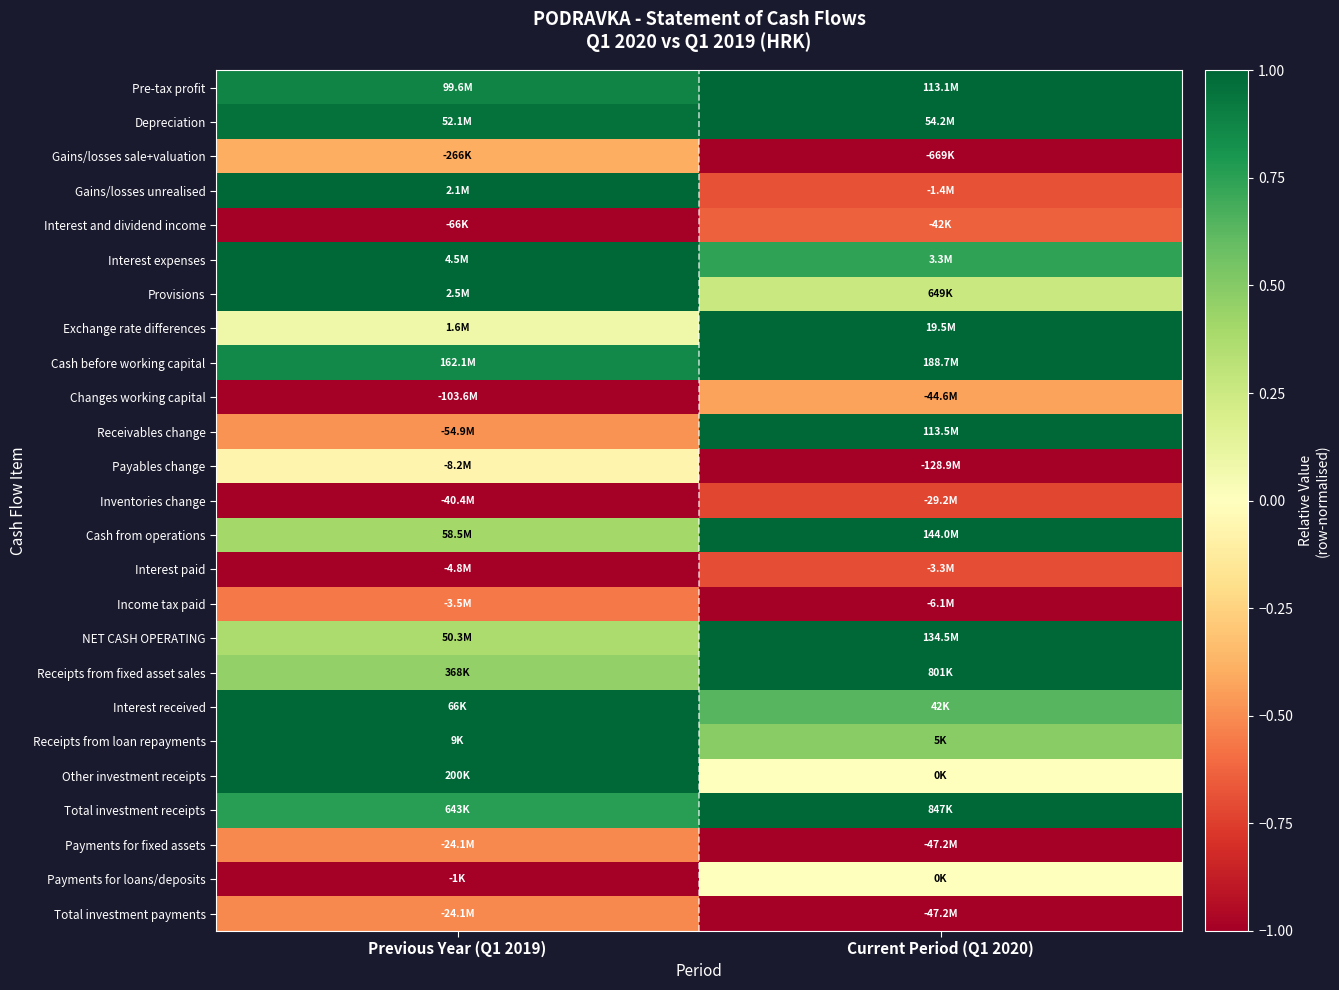

Reading right to left, what are all the values shown in this chart?

Pre-tax profit: Current Period (Q1 2020)=1.0	Previous Year (Q1 2019)=0.9
Depreciation: Current Period (Q1 2020)=1.0	Previous Year (Q1 2019)=1.0
Gains/losses sale+valuation: Current Period (Q1 2020)=-1.0	Previous Year (Q1 2019)=-0.4
Gains/losses unrealised: Current Period (Q1 2020)=-0.7	Previous Year (Q1 2019)=1.0
Interest and dividend income: Current Period (Q1 2020)=-0.6	Previous Year (Q1 2019)=-1.0
Interest expenses: Current Period (Q1 2020)=0.7	Previous Year (Q1 2019)=1.0
Provisions: Current Period (Q1 2020)=0.3	Previous Year (Q1 2019)=1.0
Exchange rate differences: Current Period (Q1 2020)=1.0	Previous Year (Q1 2019)=0.1
Cash before working capital: Current Period (Q1 2020)=1.0	Previous Year (Q1 2019)=0.9
Changes working capital: Current Period (Q1 2020)=-0.4	Previous Year (Q1 2019)=-1.0
Receivables change: Current Period (Q1 2020)=1.0	Previous Year (Q1 2019)=-0.5
Payables change: Current Period (Q1 2020)=-1.0	Previous Year (Q1 2019)=-0.1
Inventories change: Current Period (Q1 2020)=-0.7	Previous Year (Q1 2019)=-1.0
Cash from operations: Current Period (Q1 2020)=1.0	Previous Year (Q1 2019)=0.4
Interest paid: Current Period (Q1 2020)=-0.7	Previous Year (Q1 2019)=-1.0
Income tax paid: Current Period (Q1 2020)=-1.0	Previous Year (Q1 2019)=-0.6
NET CASH OPERATING: Current Period (Q1 2020)=1.0	Previous Year (Q1 2019)=0.4
Receipts from fixed asset sales: Current Period (Q1 2020)=1.0	Previous Year (Q1 2019)=0.5
Interest received: Current Period (Q1 2020)=0.6	Previous Year (Q1 2019)=1.0
Receipts from loan repayments: Current Period (Q1 2020)=0.5	Previous Year (Q1 2019)=1.0
Other investment receipts: Current Period (Q1 2020)=0.0	Previous Year (Q1 2019)=1.0
Total investment receipts: Current Period (Q1 2020)=1.0	Previous Year (Q1 2019)=0.8
Payments for fixed assets: Current Period (Q1 2020)=-1.0	Previous Year (Q1 2019)=-0.5
Payments for loans/deposits: Current Period (Q1 2020)=0.0	Previous Year (Q1 2019)=-1.0
Total investment payments: Current Period (Q1 2020)=-1.0	Previous Year (Q1 2019)=-0.5